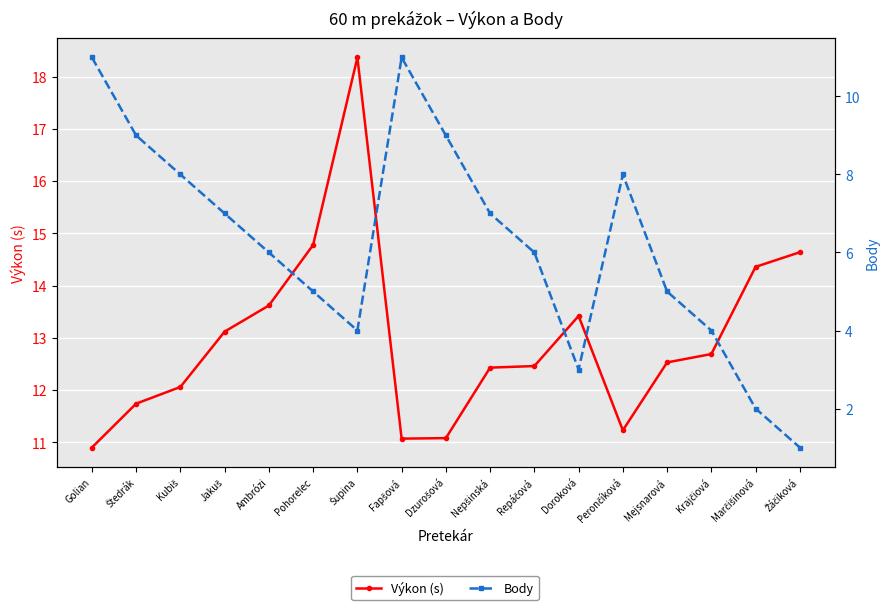

What are all the series names shown in the legend?

Výkon (s), Body